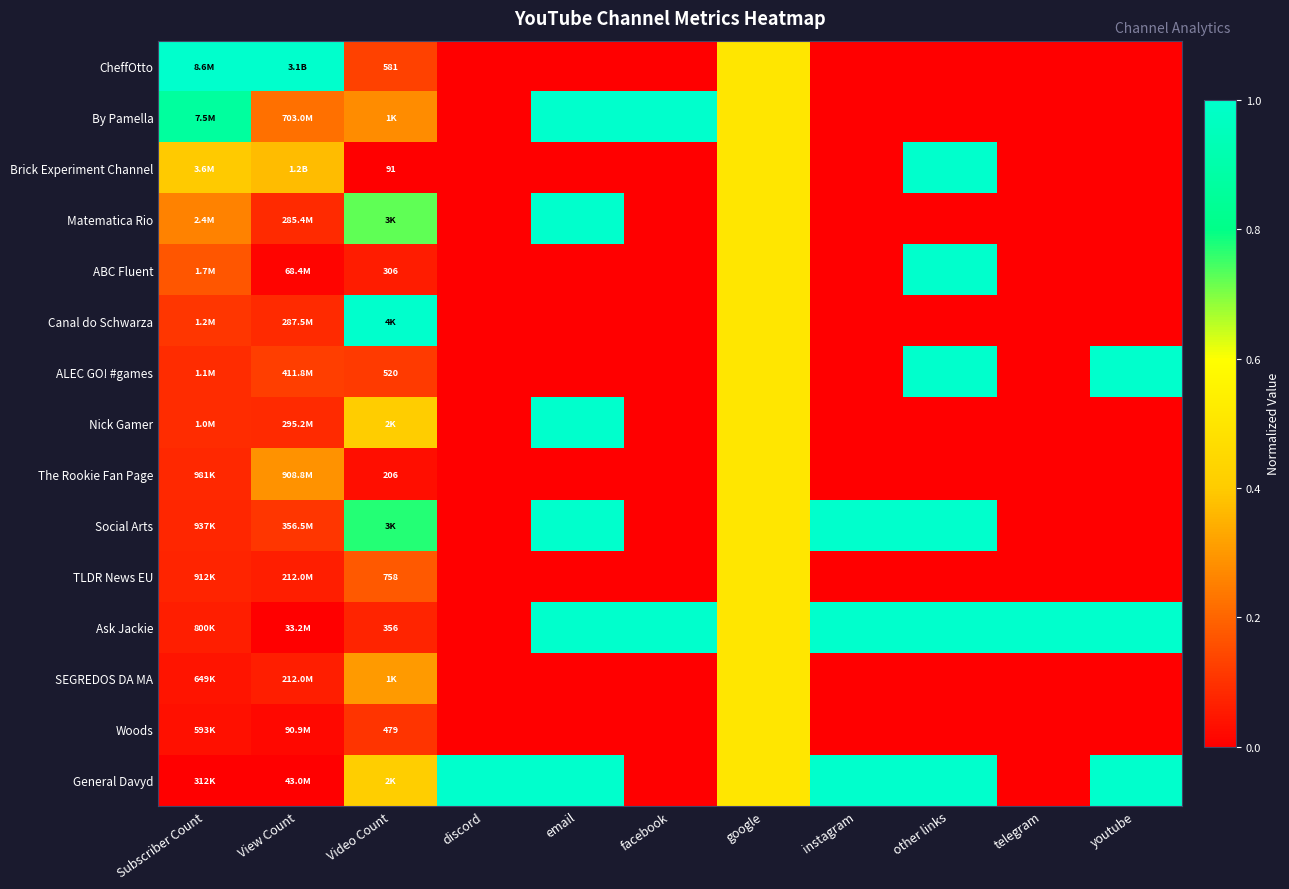

What is the difference between the maximum and second lowest values in the TLDR News EU series?

0.5